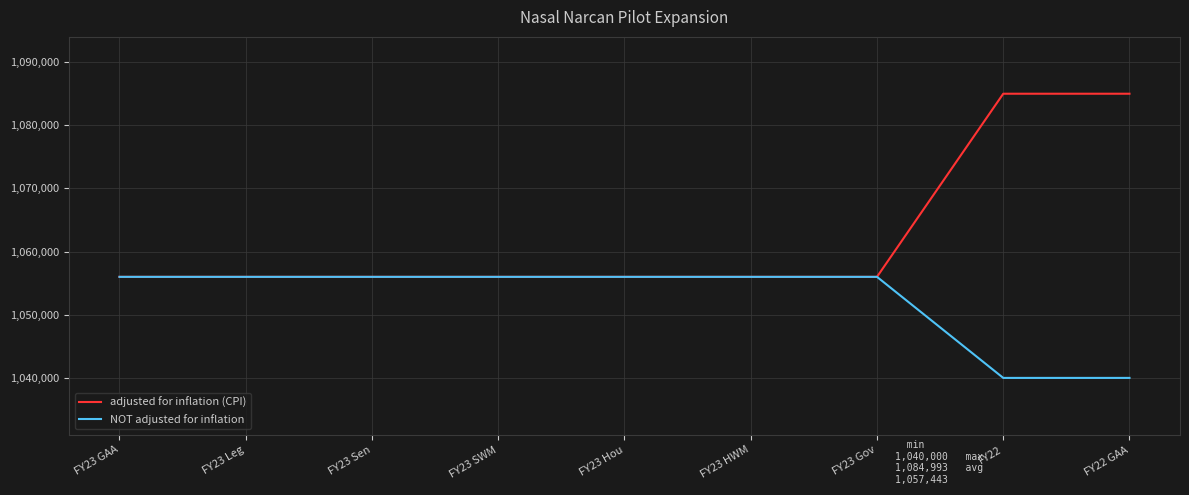

What is the highest value of the adjusted for inflation (CPI) series?

1084993